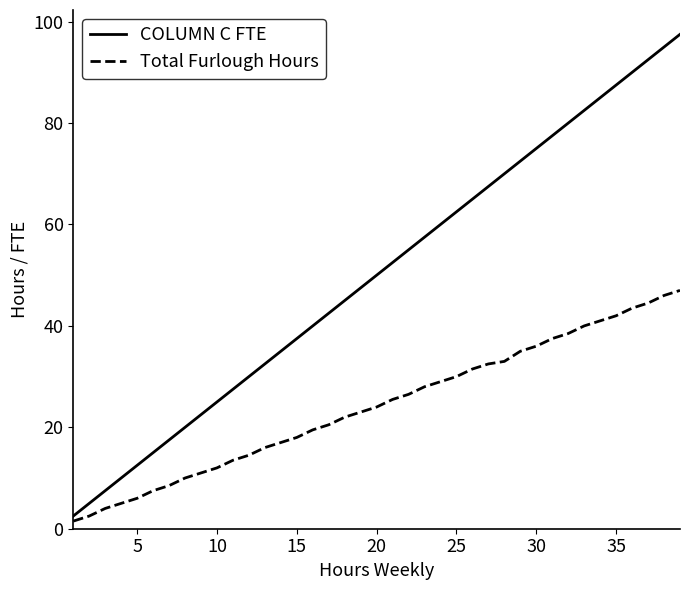

Does the chart display data point markers on the line(s)?

No